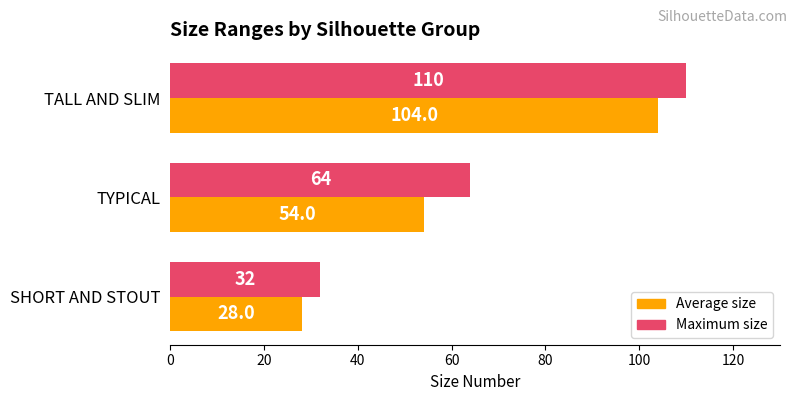

What is the lowest value of the Maximum size series?

32